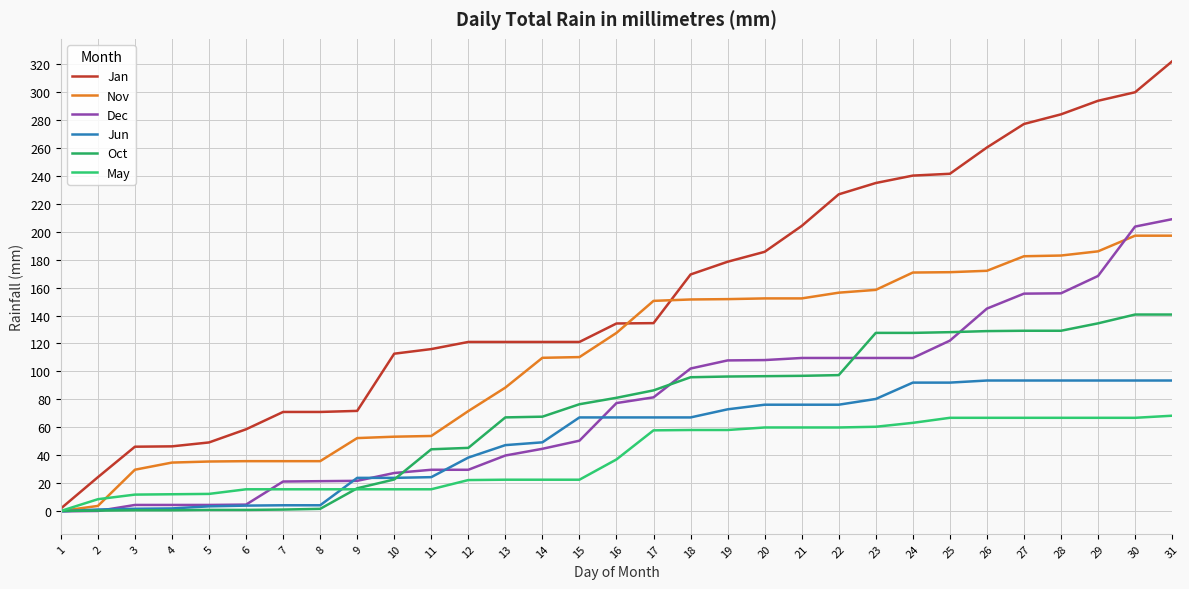

How many lines are shown in the chart?

6